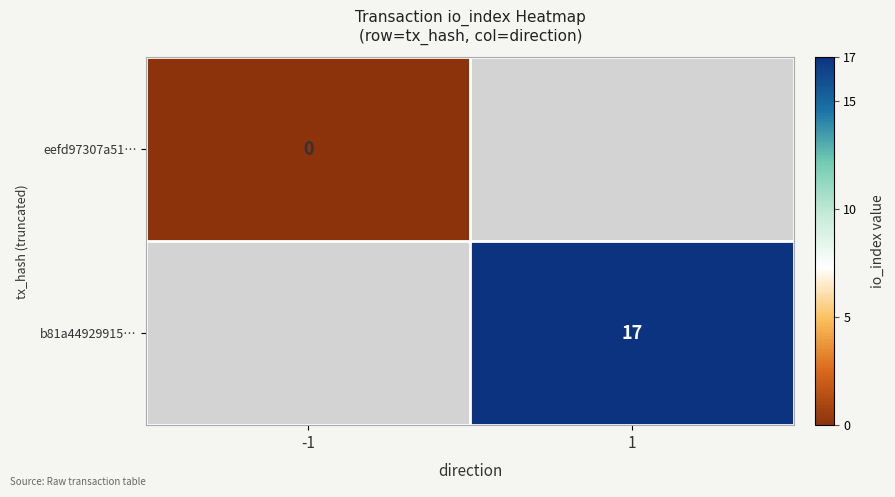

The value of b81a44929915… at 1 is 5. True or false?

False